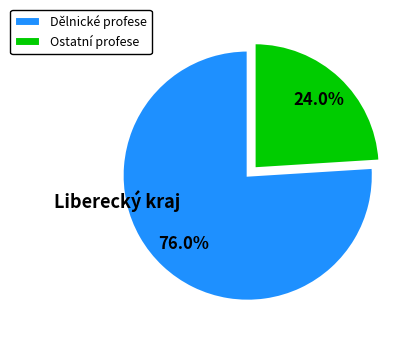

Approximately how many times larger is the value at Dělnické profese compared to Ostatní profese?

3.2